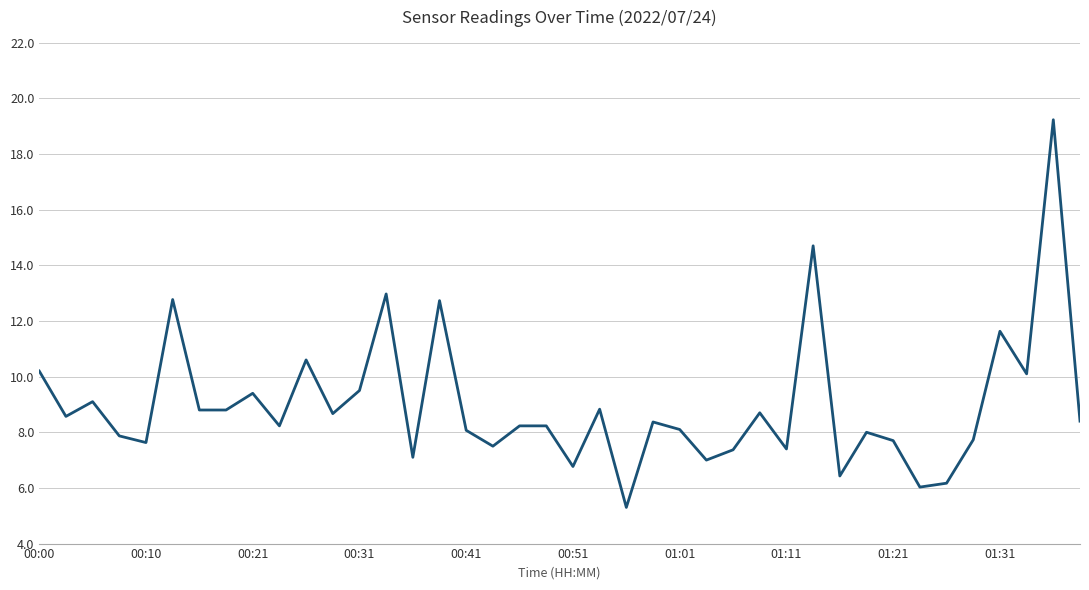

What is the minimum value shown in the chart?

5.3